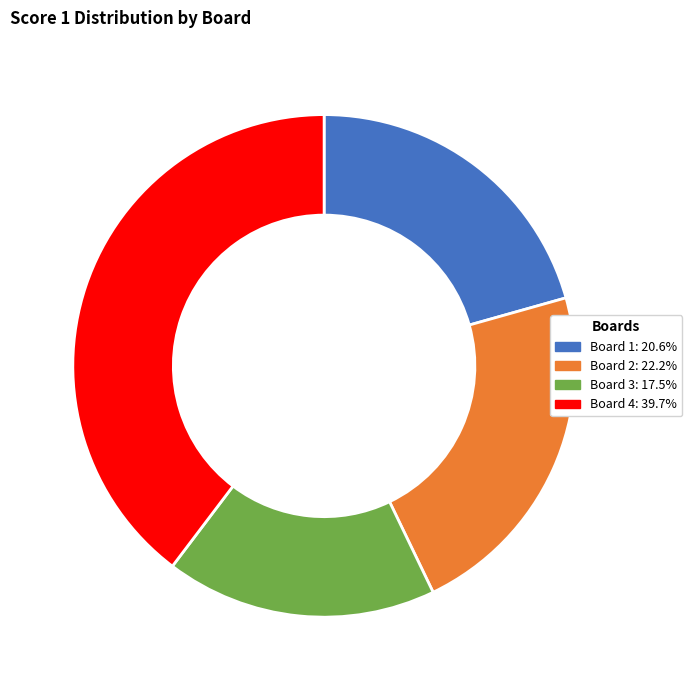

What is the ratio of the value at Board 1 to the value at Board 3?

1.2